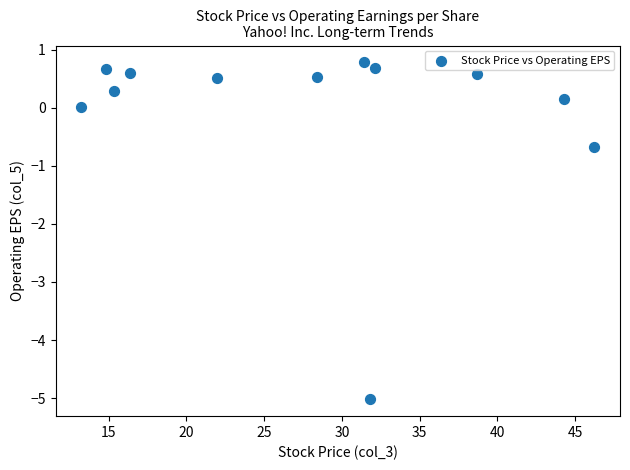

What Y value in the scatter plot is closest to -2?

-0.7